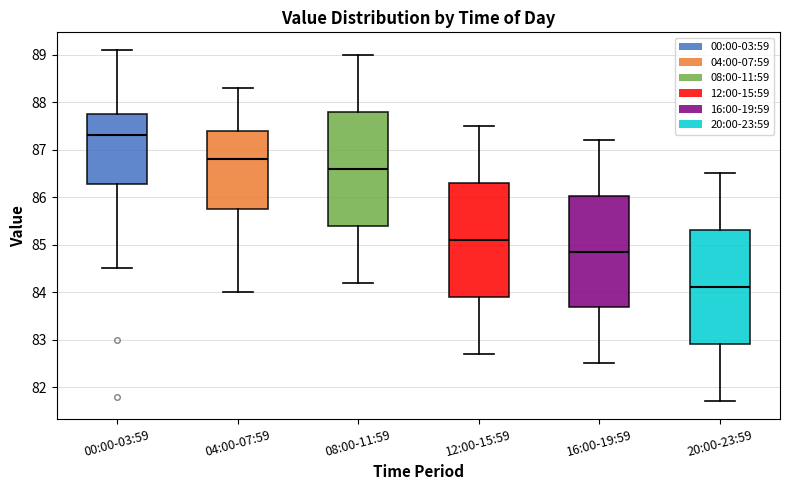

Which box has the highest median line?

00:00-03:59